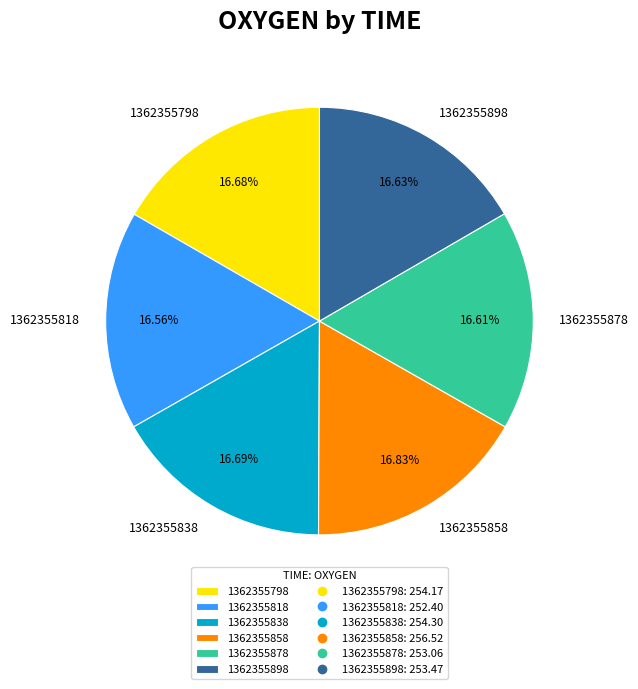

What portion of the pie excludes 1362355878?

83.4%